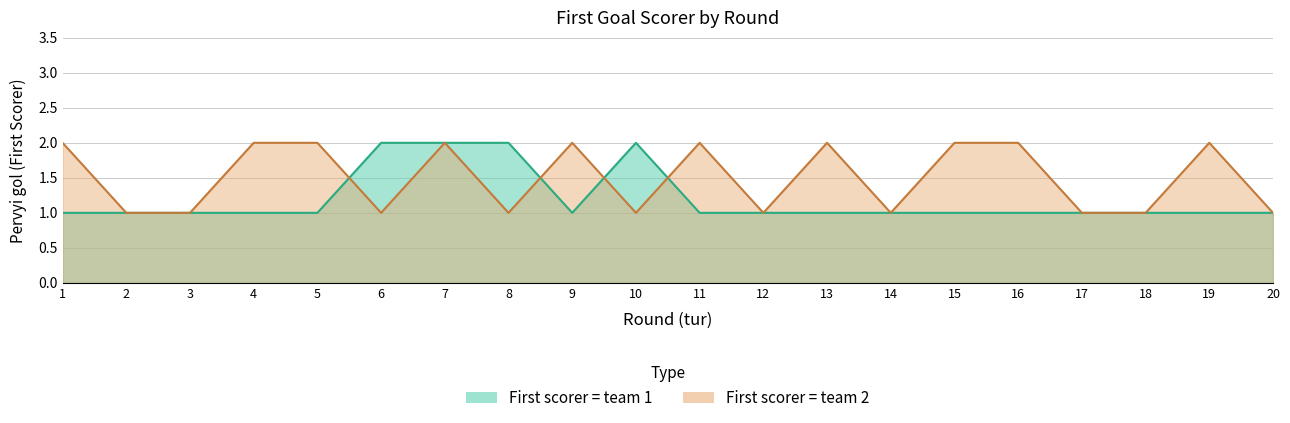

What is the average value of the First scorer = team 2 series?

2